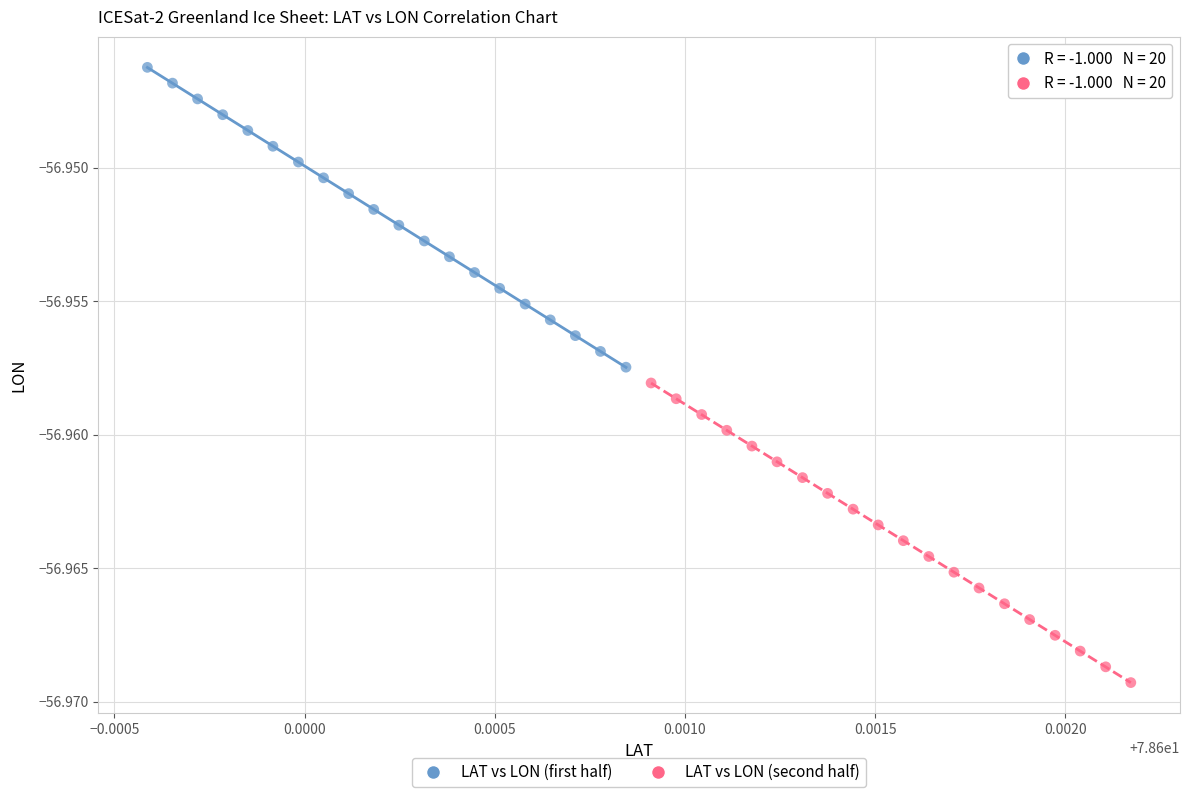

Which series has the largest Y range (max minus min)?

LAT vs LON (first half)